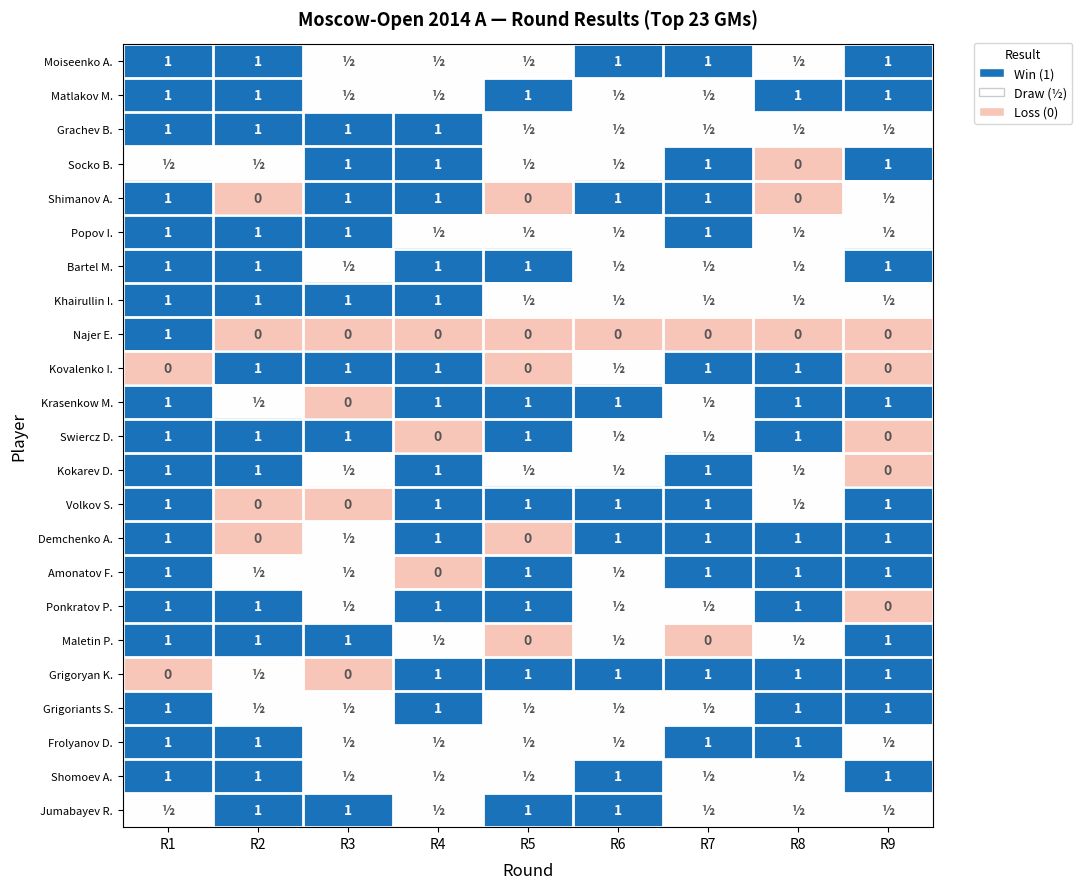

The Maletin P. series shows 1.7 at R9. True or false?

False